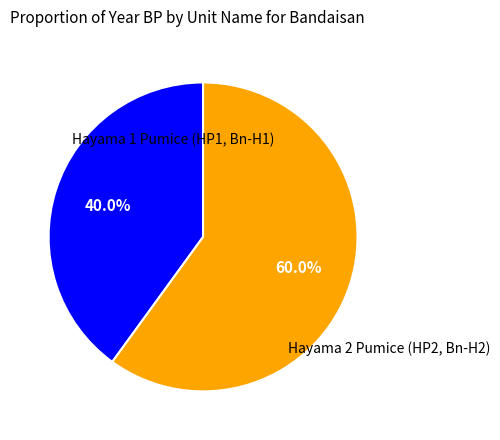

Which slice is the largest?

Hayama 2 Pumice (HP2, Bn-H2)